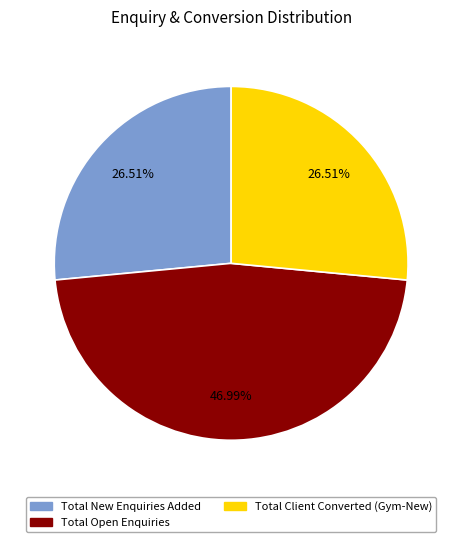

Is there a majority slice in this chart?

No